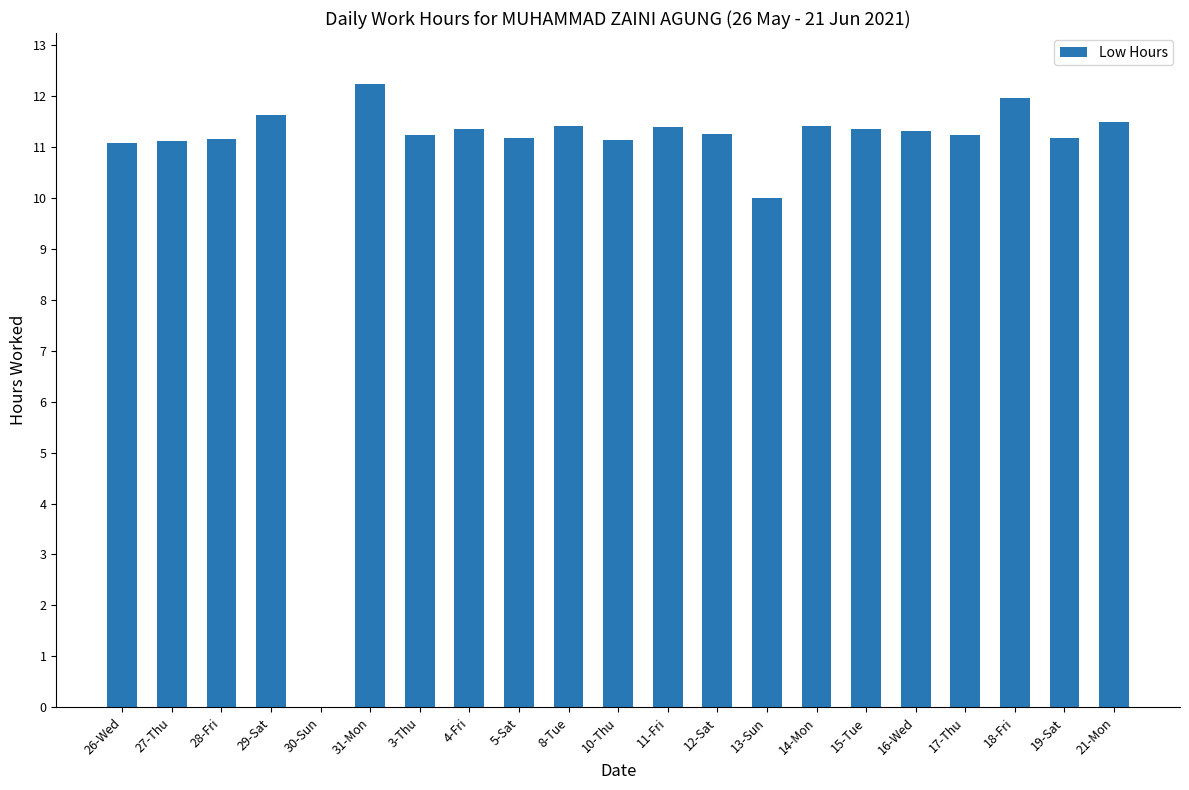

The value at 17-Thu is 11.2. True or false?

True